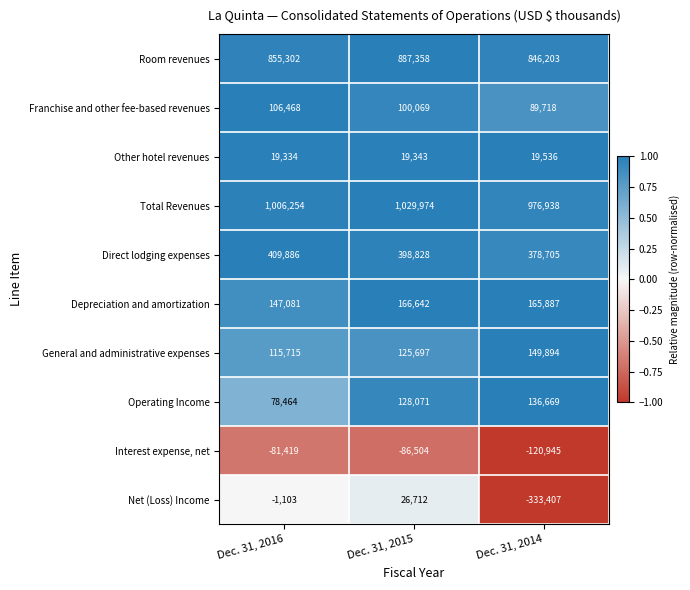

Reading left to right, what are all the values shown in this chart?

Room revenues: 855302	887358	846203
Franchise and other fee-based revenues: 106468	100069	89718
Other hotel revenues: 19334	19343	19536
Total Revenues: 1006254	1029974	976938
Direct lodging expenses: 409886	398828	378705
Depreciation and amortization: 147081	166642	165887
General and administrative expenses: 115715	125697	149894
Operating Income: 78464	128071	136669
Interest expense, net: -81419	-86504	-120945
Net (Loss) Income: -1103	26712	-333407